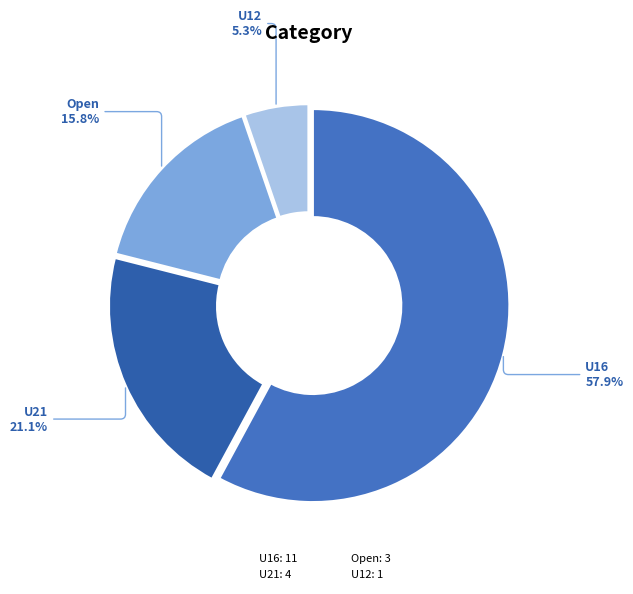

How many segments does this pie chart have?

4